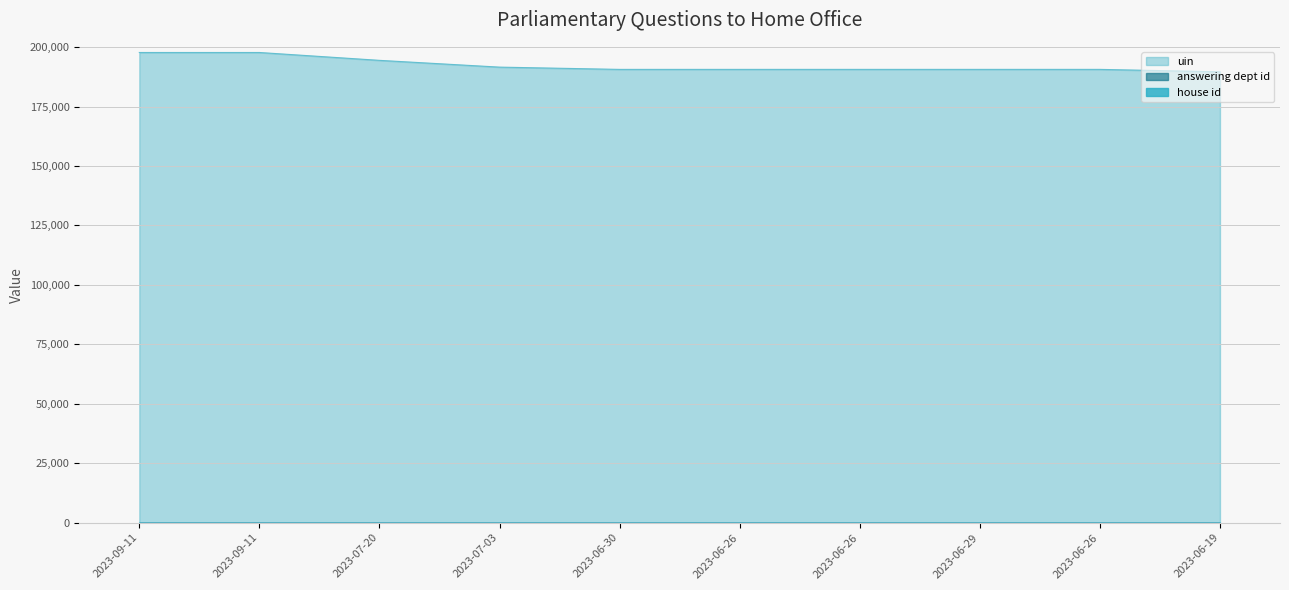

Reading left to right, what are all the values shown in this chart?

uin: 197721	197722	194415	191568	190614	190615	190616	190617	190618	189596
answering dept id: 1	1	1	1	1	1	1	1	1	1
house id: 1	1	1	1	1	1	1	1	1	1